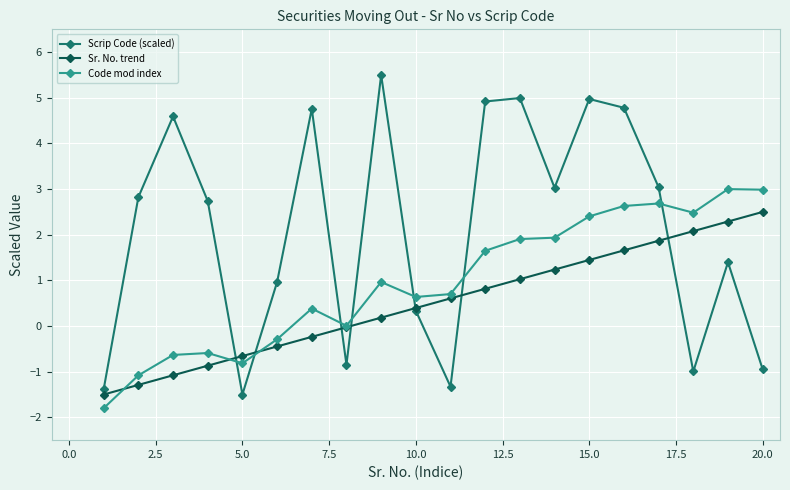

How many lines are shown in the chart?

3